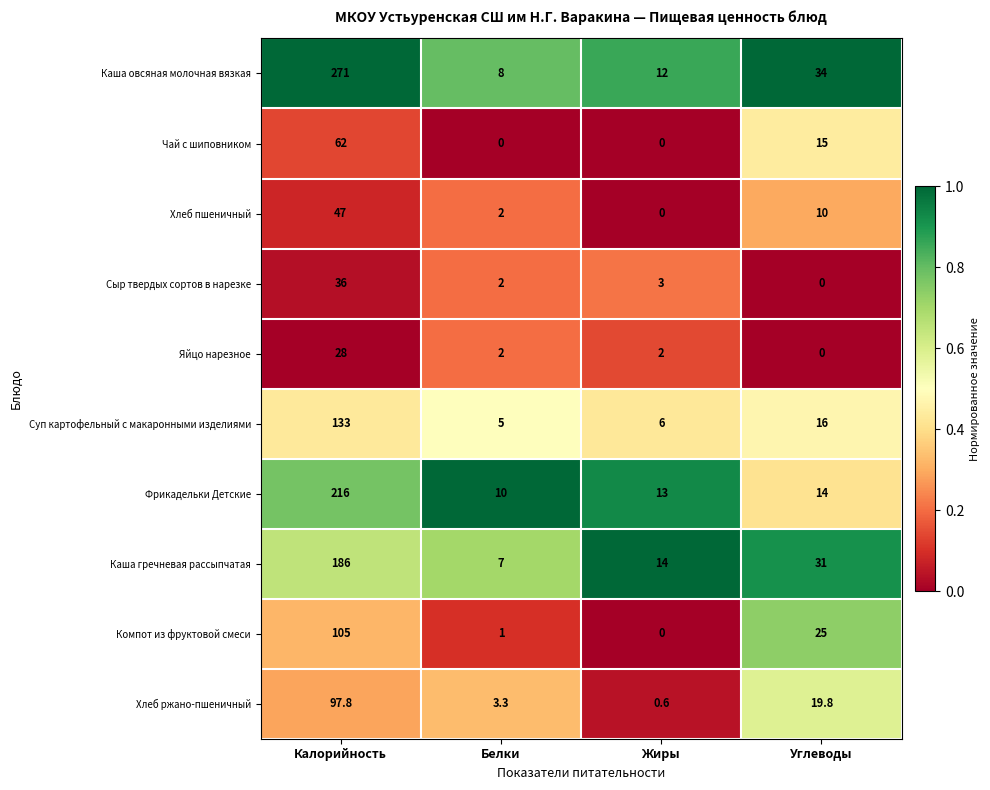

Count the number of categories in the chart.

4